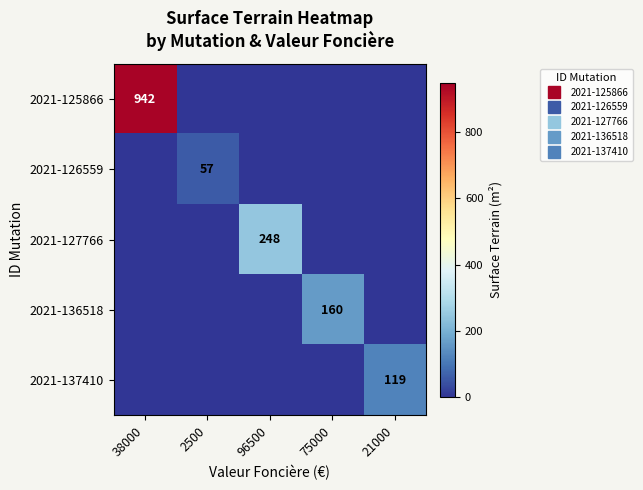

Which has a higher value, 96500 or 75000?

96500